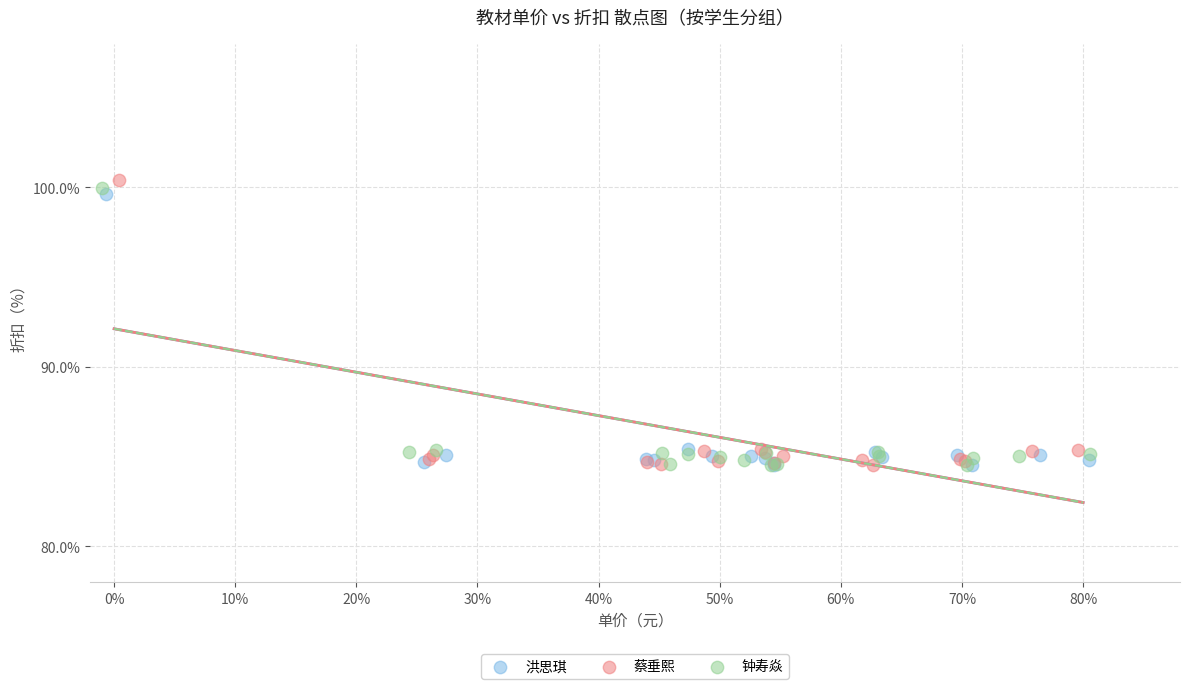

What are all the series names shown in the legend?

洪思琪, 蔡垂熙, 钟寿焱